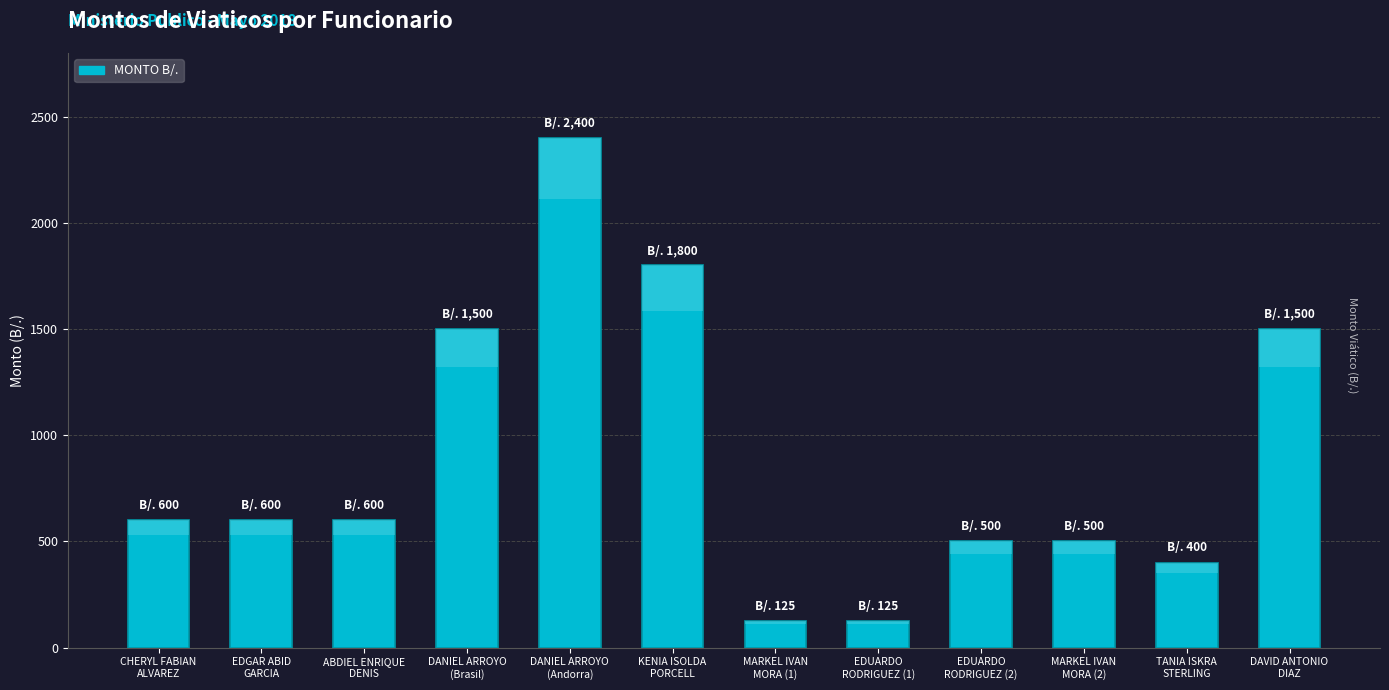

What is the value of the 3rd bar from the left?

600